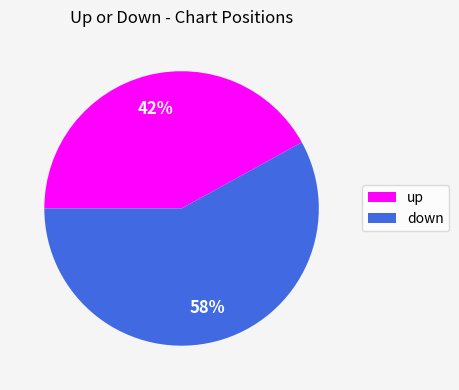

How many slices are in this pie chart?

2